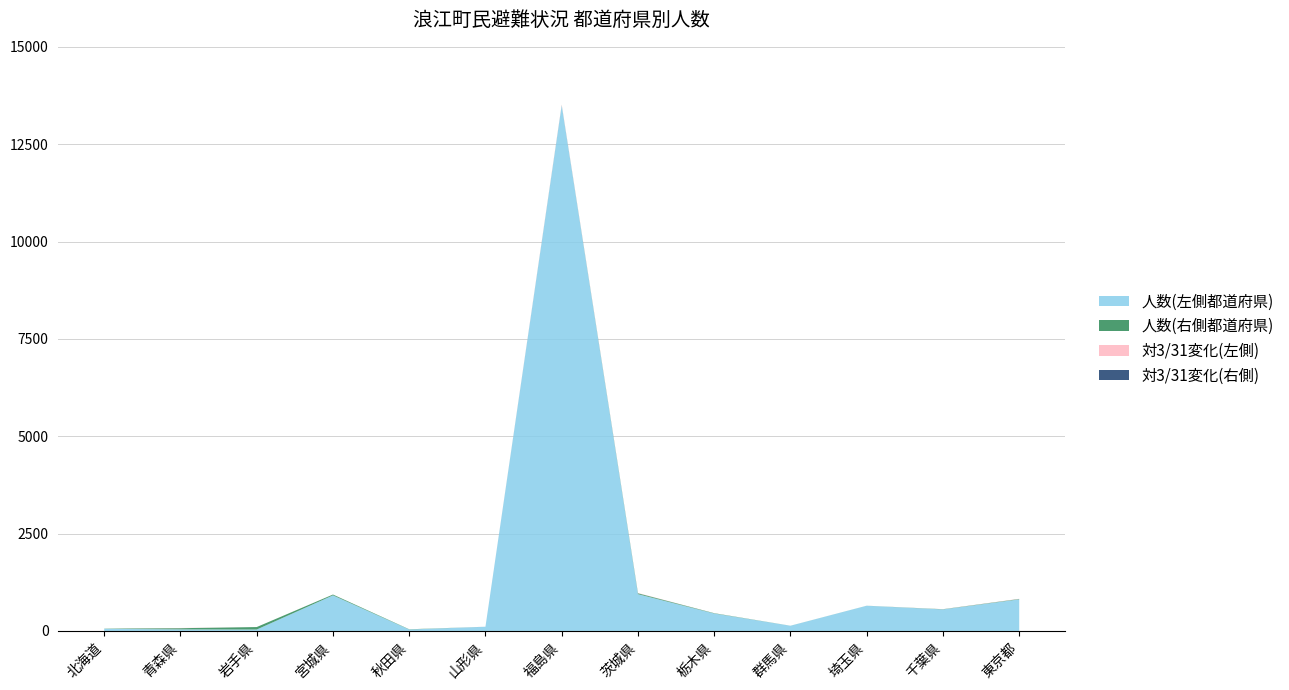

Reading right to left, what are all the values shown in this chart?

人数(左側): 811	553	647	133	448	945	13498	108	37	914	36	40	54
対3/31(左側): 5	-2	0	0	1	-6	-18	1	0	-1	0	5	0
人数(右側): 10	5	1	1	8	23	5	0	6	21	64	31	5
対3/31(右側): 0	0	0	0	0	0	0	0	0	0	0	0	0